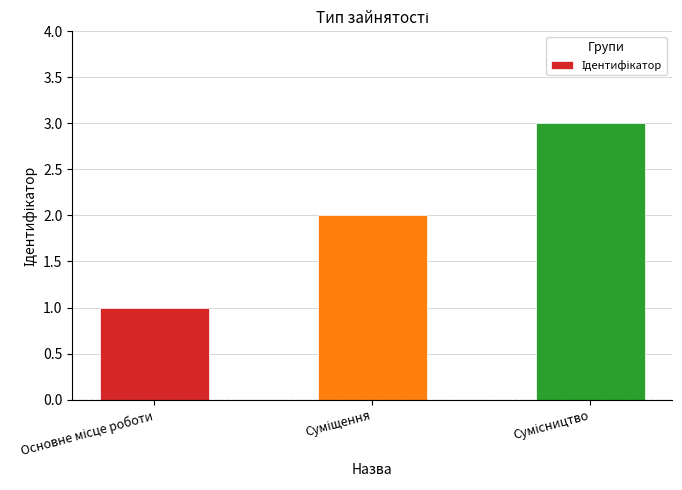

What is the maximum value shown in the chart?

3